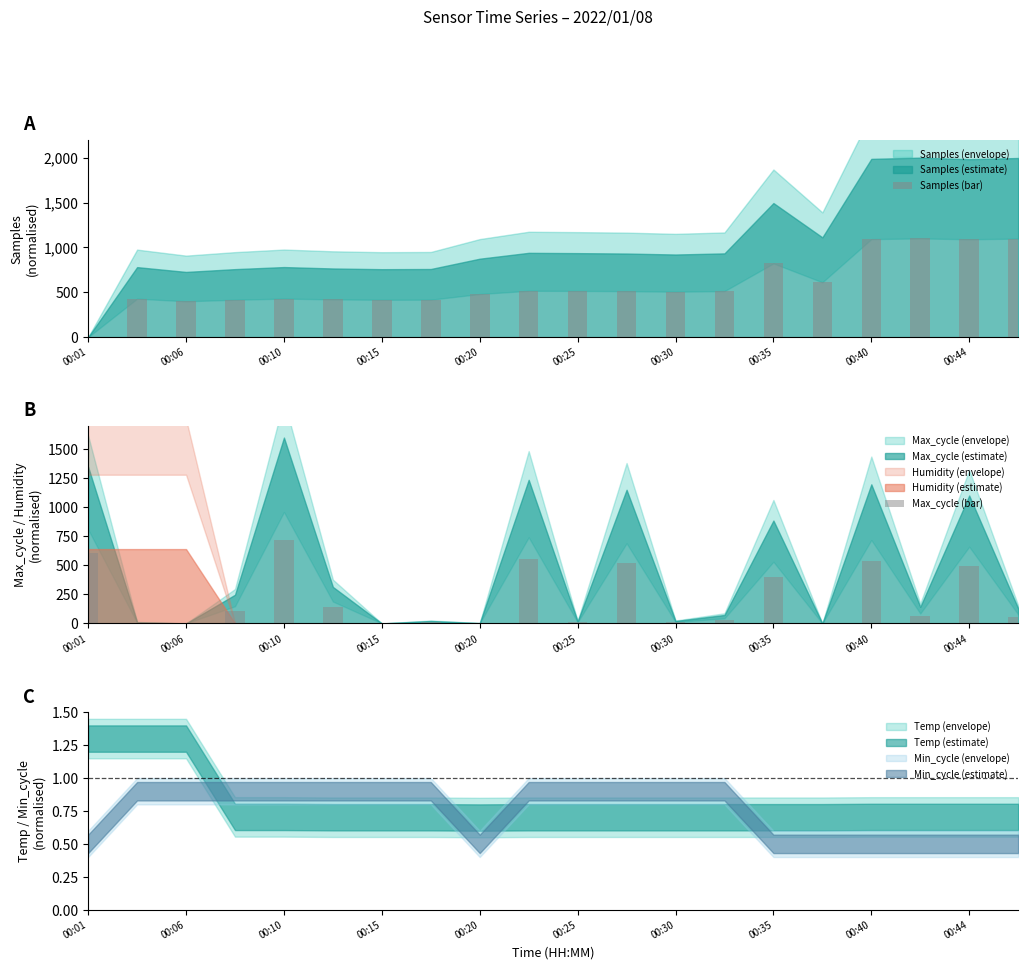

What is the sum of all Samples (bar) values?

11786.9